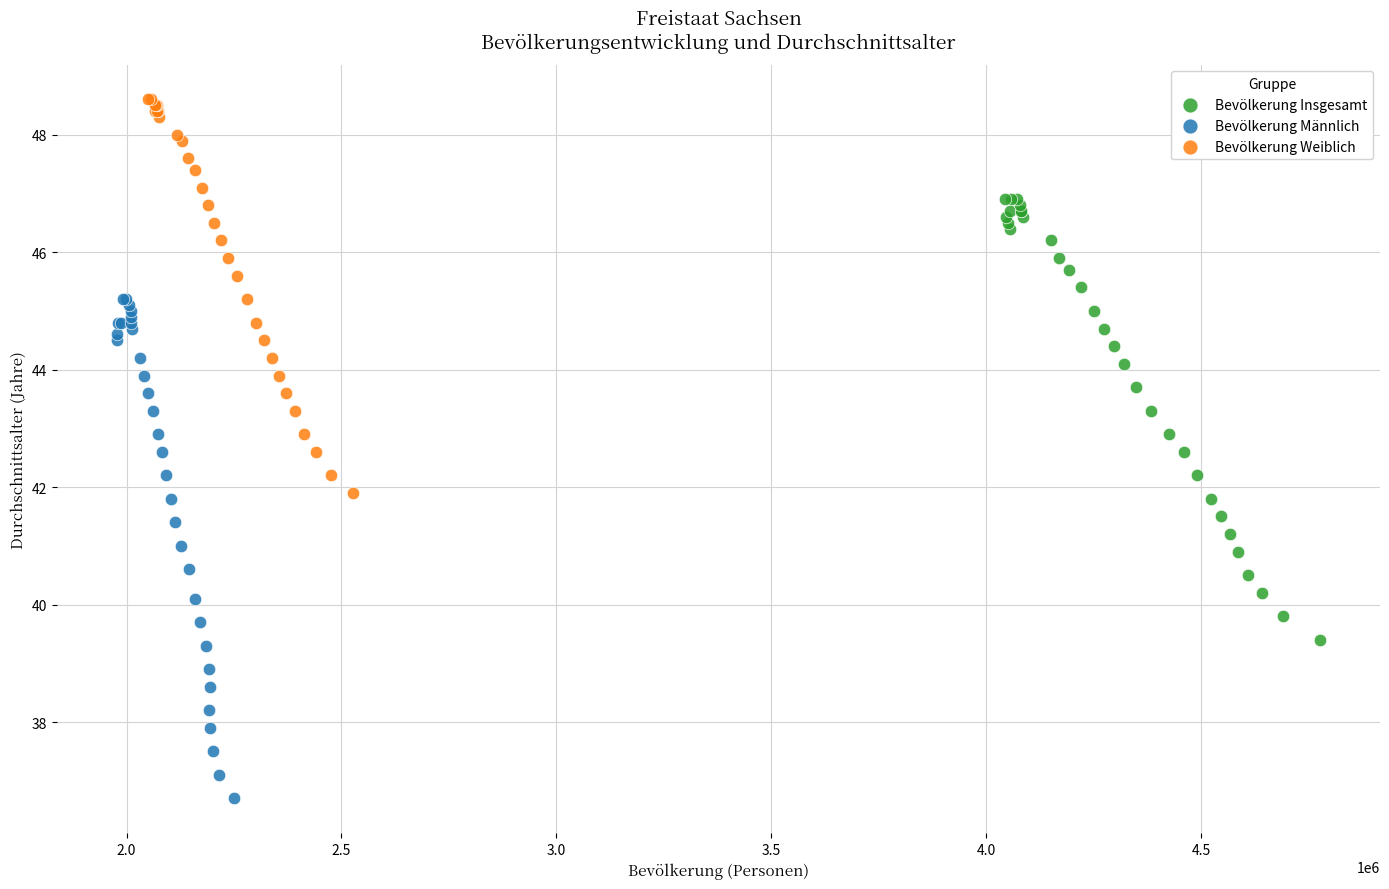

Which series has the widest spread of Y values?

Bevölkerung Männlich